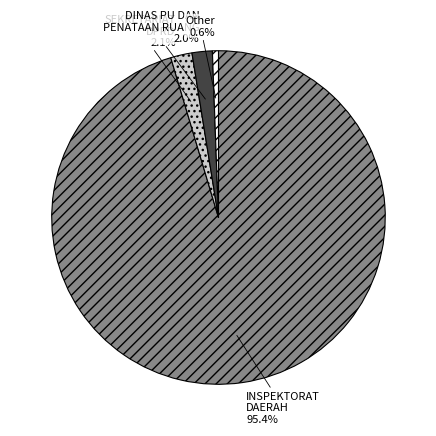

Is there a majority slice in this chart?

Yes